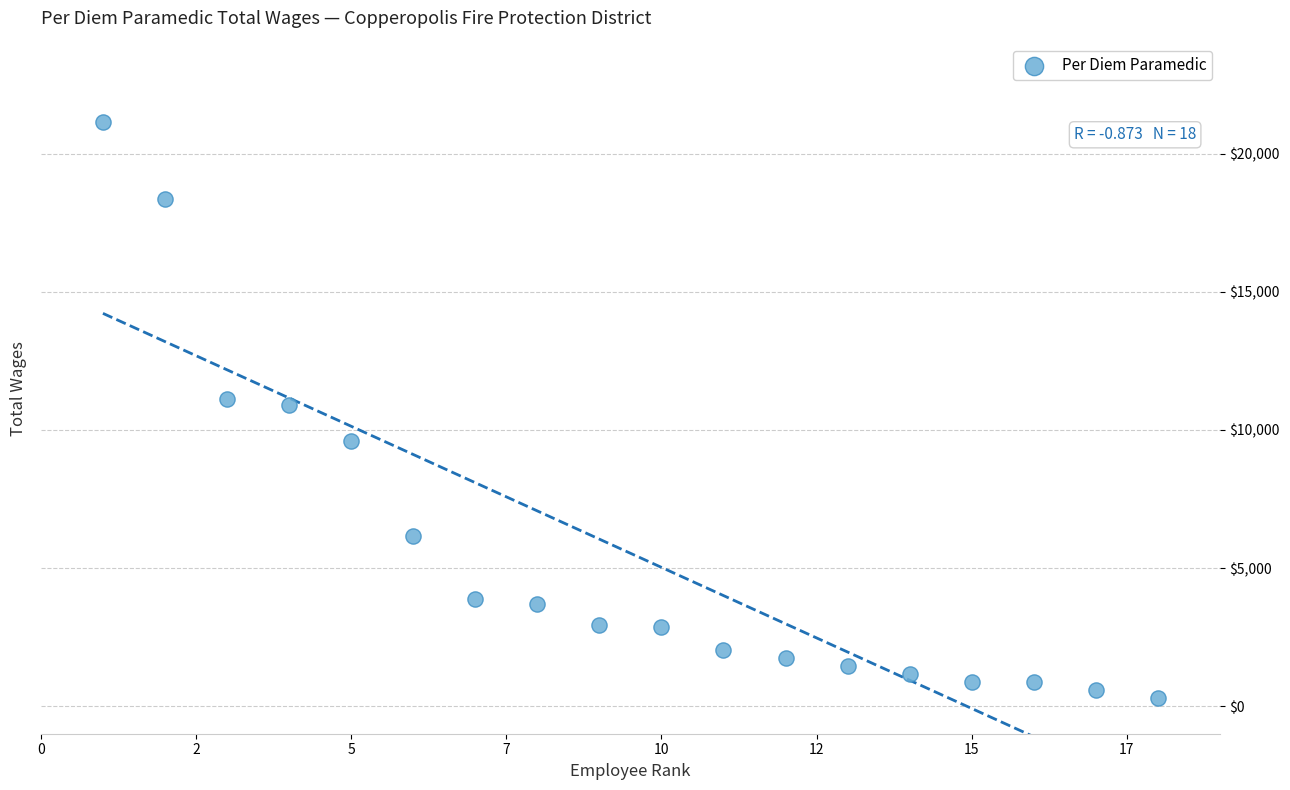

What is the range of Y values (max minus min)?

20862